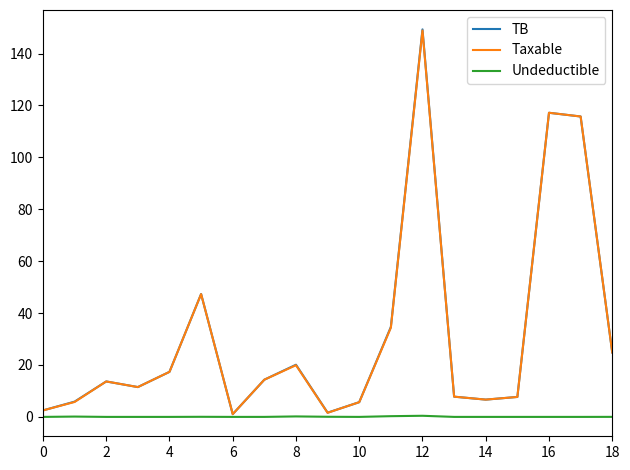

What is the greatest value displayed?

149.3